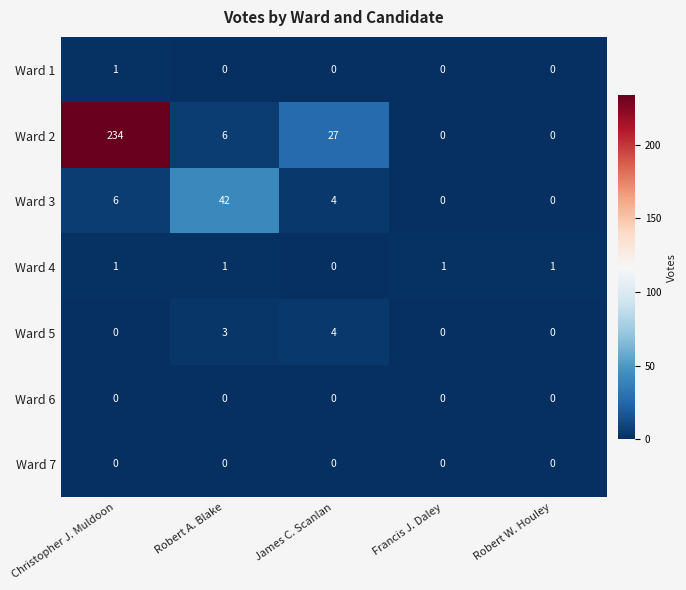

What is the total value across all series at Robert W. Houley?

1